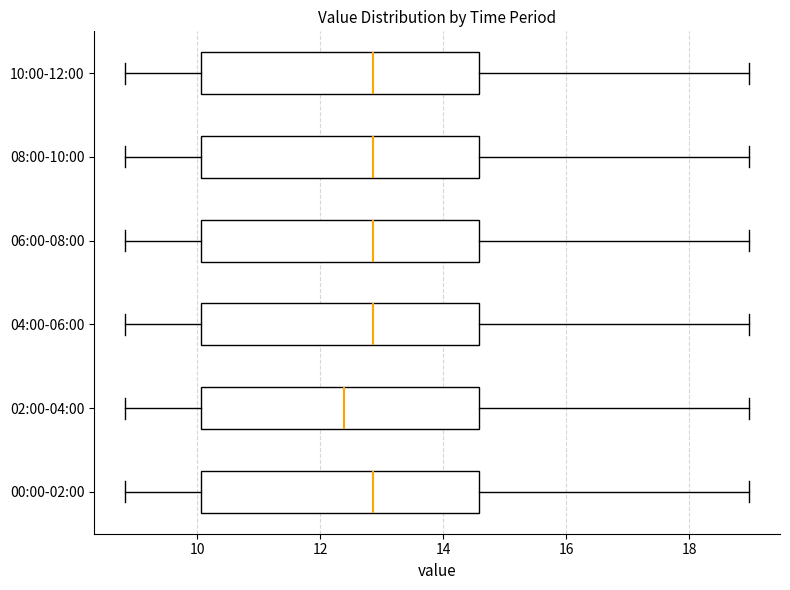

Reading bottom to top, transcribe this box plot: for each box, give where its median line is, the range the box spans, and where its two whiskers end, as read against the x-axis. The values are not printed on the chart, so give them approximately, as read against the axis.

00:00-02:00: median 12.8, box 10.0 to 14.6, whiskers 8.8 to 19.0
02:00-04:00: median 12.4, box 10.0 to 14.6, whiskers 8.8 to 19.0
04:00-06:00: median 12.8, box 10.0 to 14.6, whiskers 8.8 to 19.0
06:00-08:00: median 12.8, box 10.0 to 14.6, whiskers 8.8 to 19.0
08:00-10:00: median 12.8, box 10.0 to 14.6, whiskers 8.8 to 19.0
10:00-12:00: median 12.8, box 10.0 to 14.6, whiskers 8.8 to 19.0